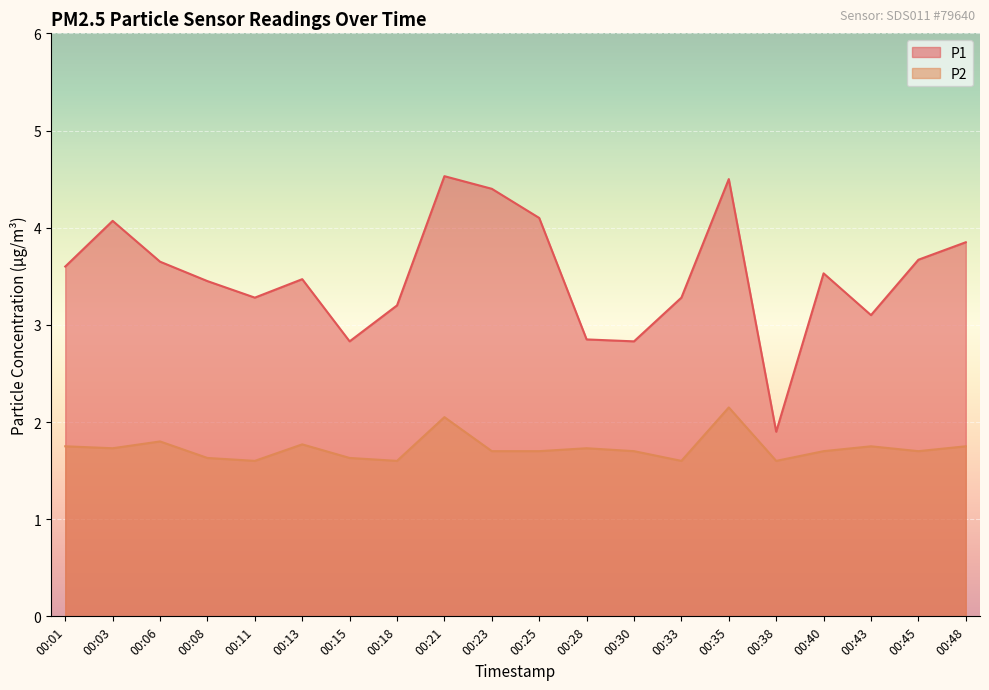

What are all the series names shown in the legend?

P1, P2